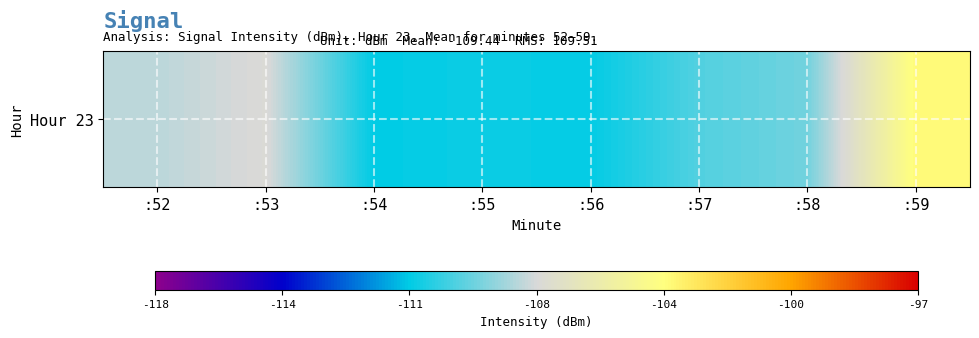

Between :54 and :55, which is larger?

:55